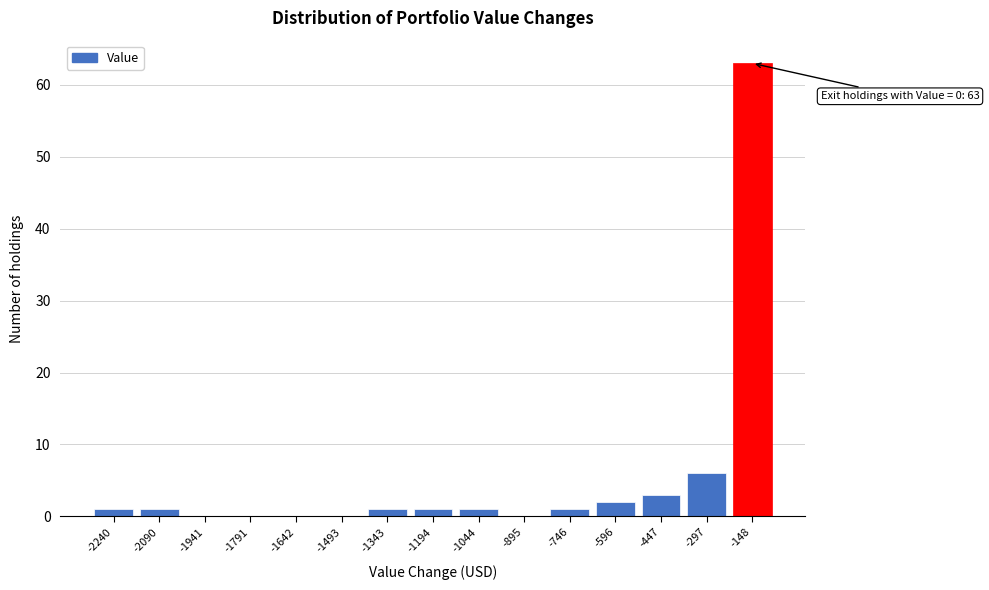

Reading left to right, what are all the values shown in this chart?

-2240=1	-2090=1	-1941=0	-1791=0	-1642=0	-1493=0	-1343=1	-1194=1	-1044=1	-895=0	-746=1	-596=2	-447=3	-297=6	-148=63